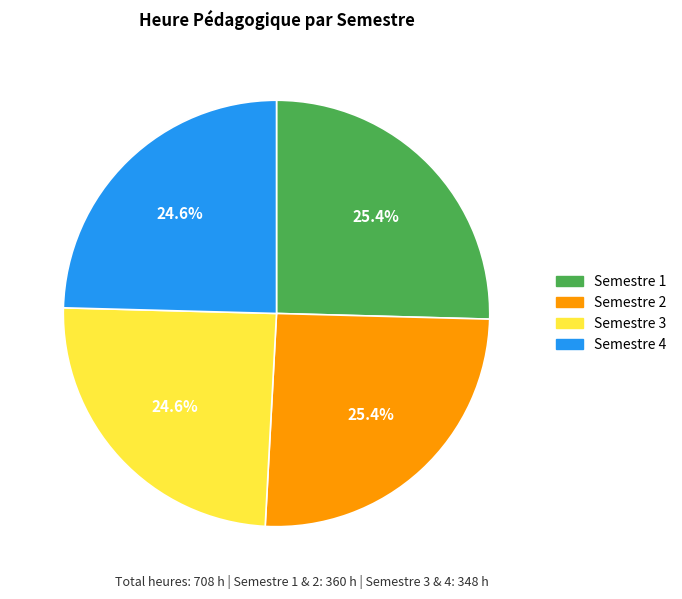

How many segments does this pie chart have?

4